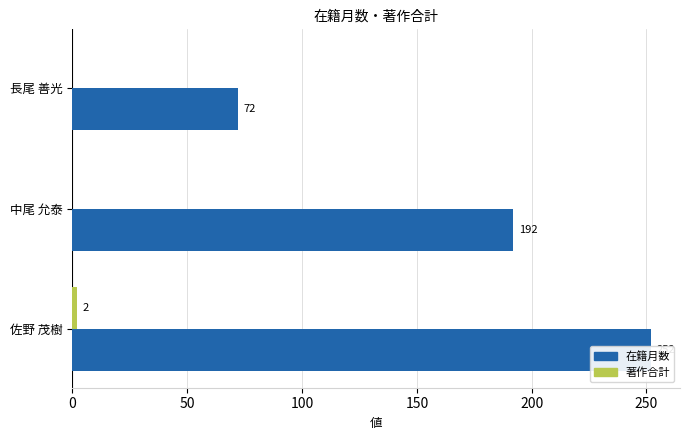

What is the value of the 著作合計 bar at the 1st from the left?

2